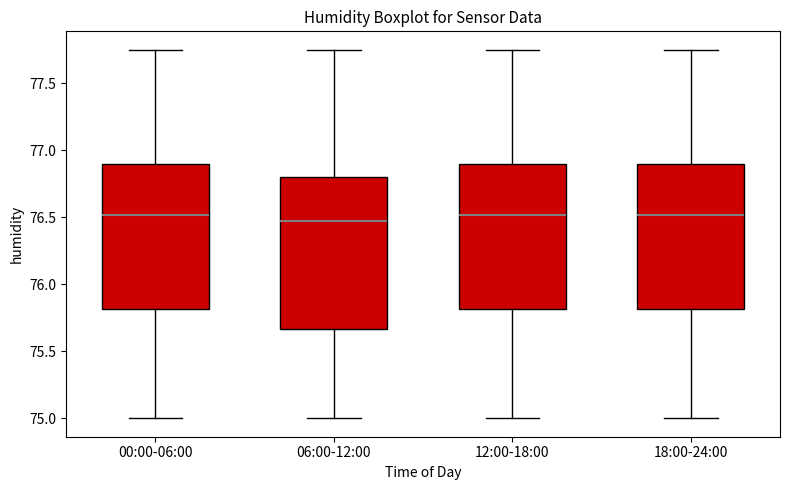

Reading left to right, transcribe this box plot: for each box, give where its median line is, the range the box spans, and where its two whiskers end, as read against the y-axis. The values are not printed on the chart, so give them approximately, as read against the axis.

00:00-06:00: median 76.50, box 75.80 to 76.90, whiskers 75.00 to 77.75
06:00-12:00: median 76.50, box 75.65 to 76.80, whiskers 75.00 to 77.75
12:00-18:00: median 76.50, box 75.80 to 76.90, whiskers 75.00 to 77.75
18:00-24:00: median 76.50, box 75.80 to 76.90, whiskers 75.00 to 77.75